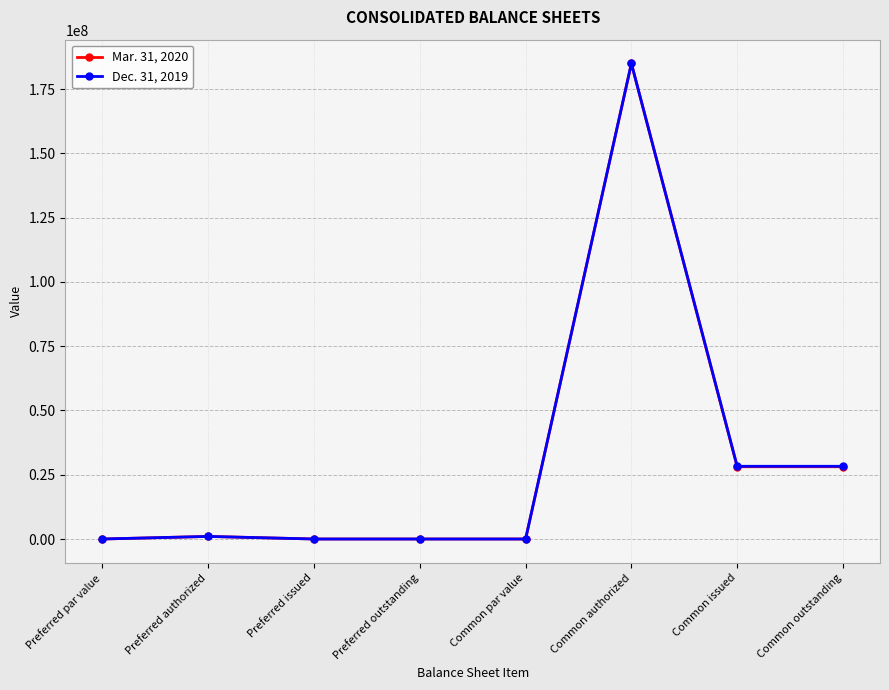

Is it true that Mar. 31, 2020 equals 28115353 at Common outstanding?

True